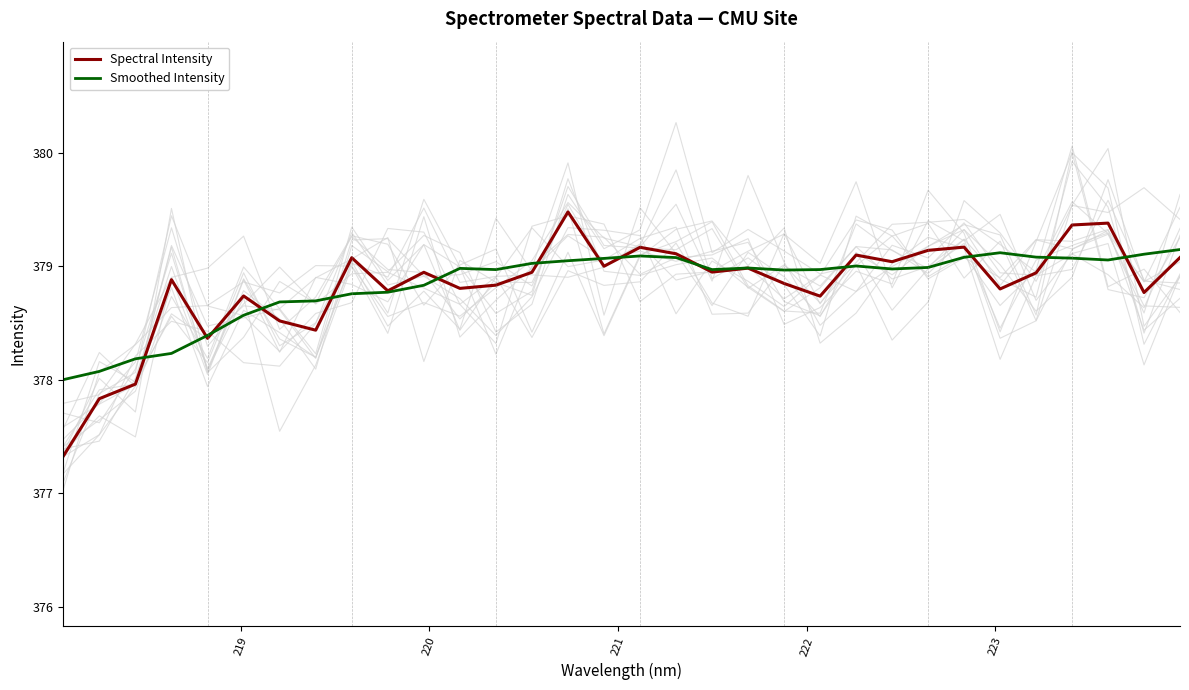

What is the highest value of the Smoothed Intensity series?

379.1